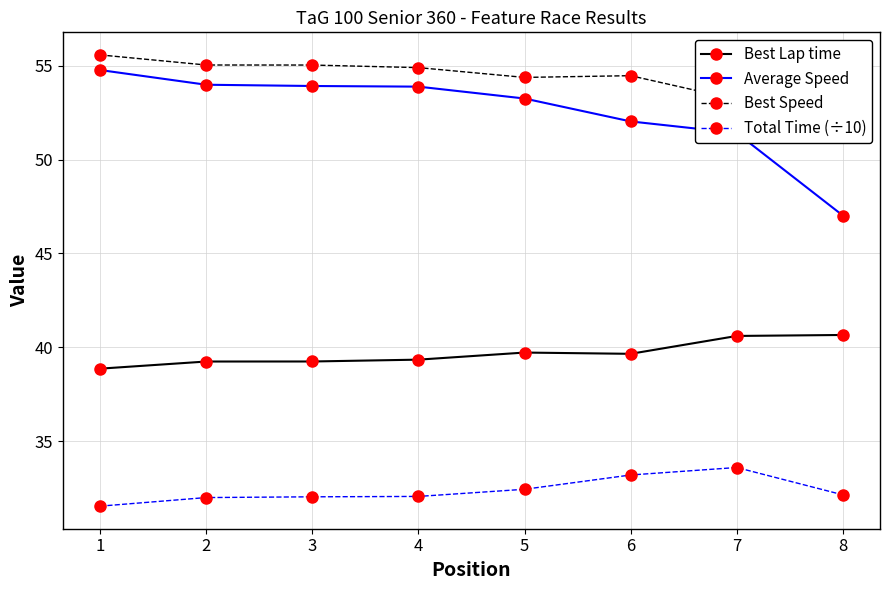

What are all the series names shown in the legend?

Best Lap time, Average Speed, Best Speed, Total Time (÷10)